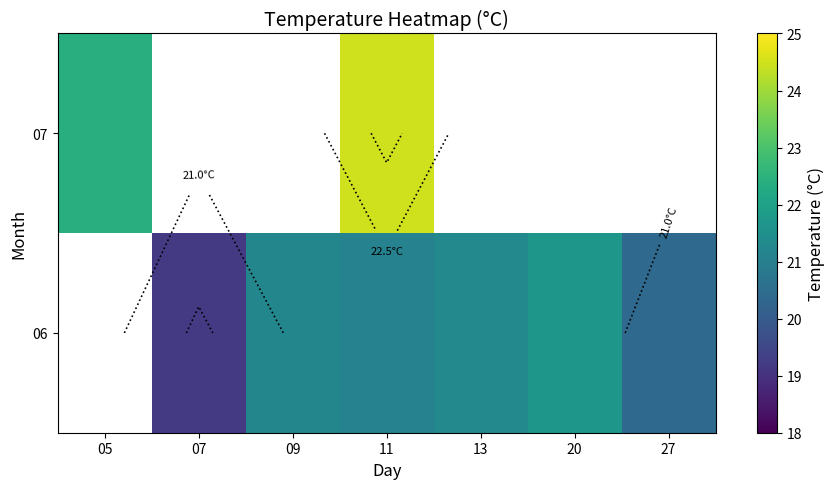

Is it true that 07 equals 24.5 at 11?

True